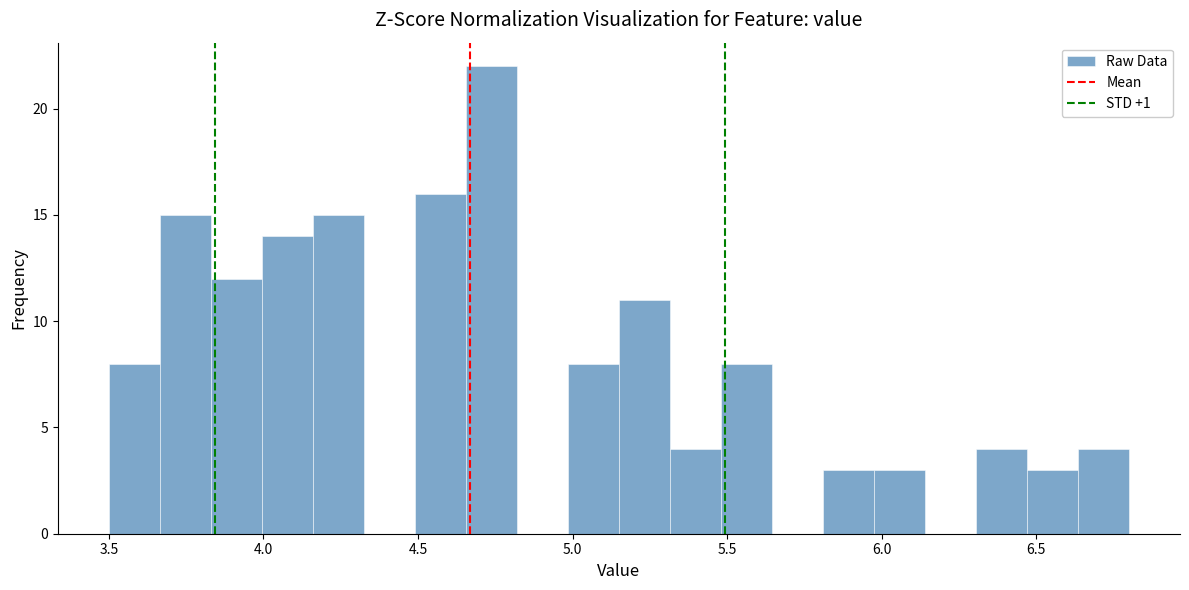

Around what value on the x-axis is the tallest bar? Give the approximate position of its centre, as read against the axis.

4.75